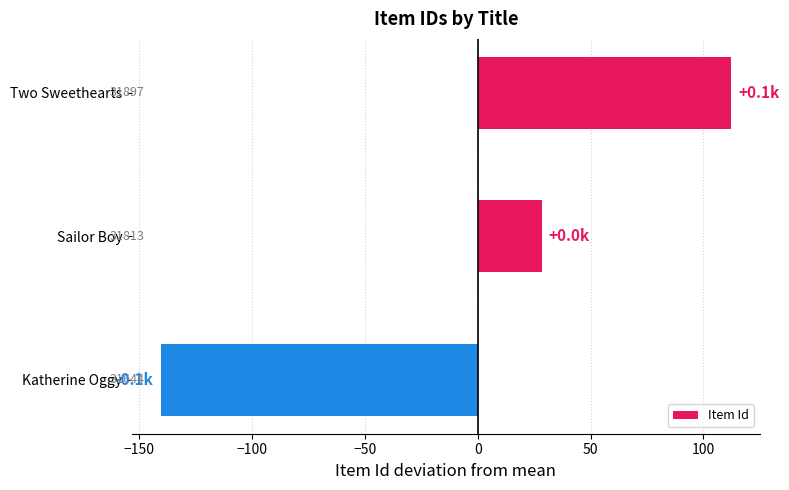

How many bars are there in total?

3